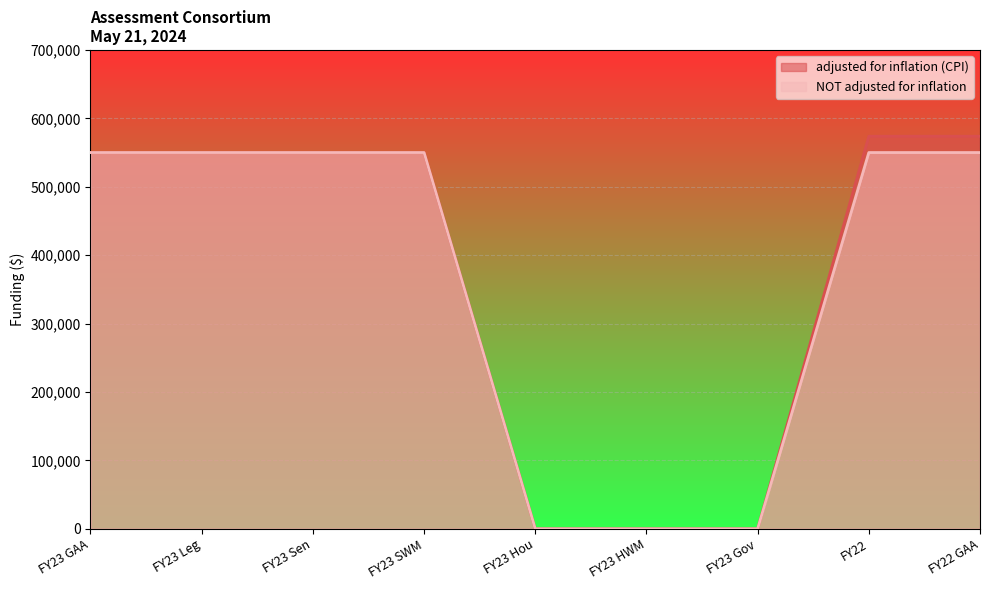

At which label does NOT adjusted for inflation reach its peak?

FY23 GAA